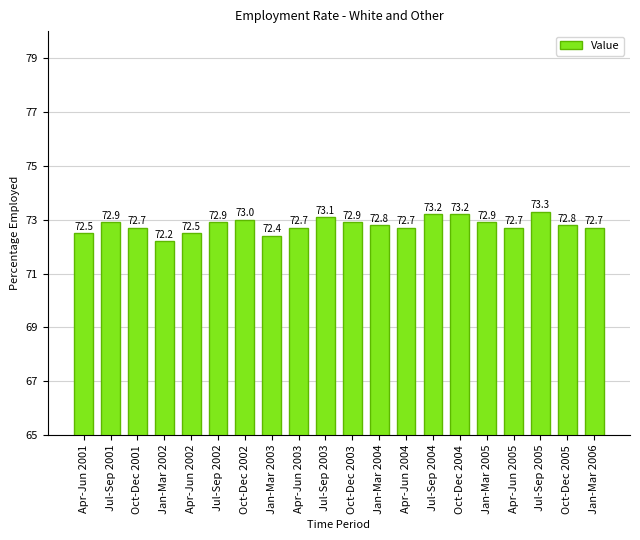

What is the average value?

72.8